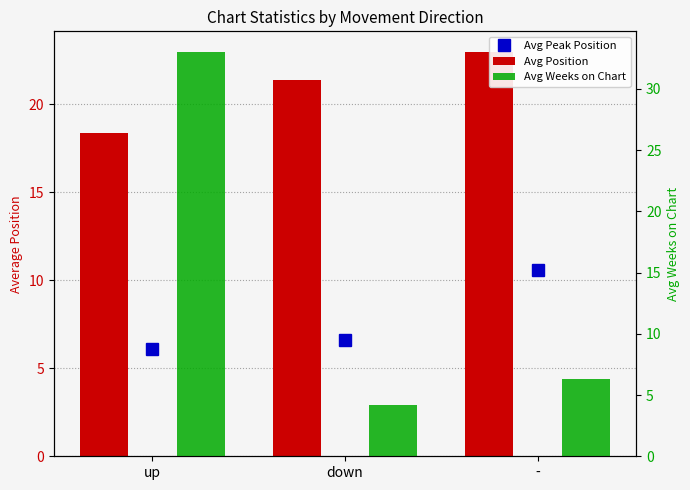

The Avg Weeks on Chart series shows 1.0 at down. True or false?

False